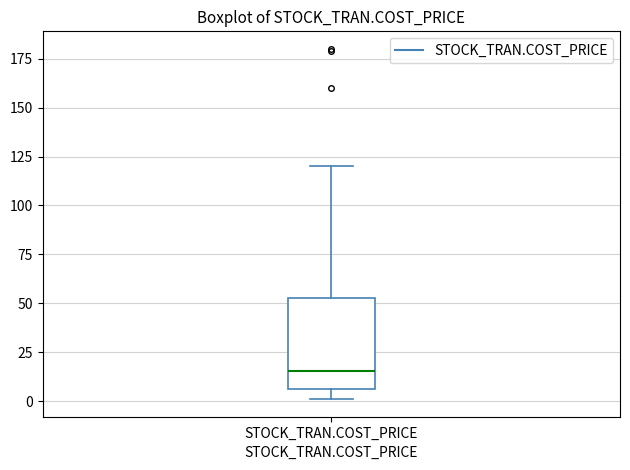

Read this box plot against the y-axis: the position of the median line, the range covered by the box, and the ends of both whiskers. The values are not printed on the chart, so give them approximately, as read against the axis.

median 15, box 5 to 55, whiskers 0 to 120